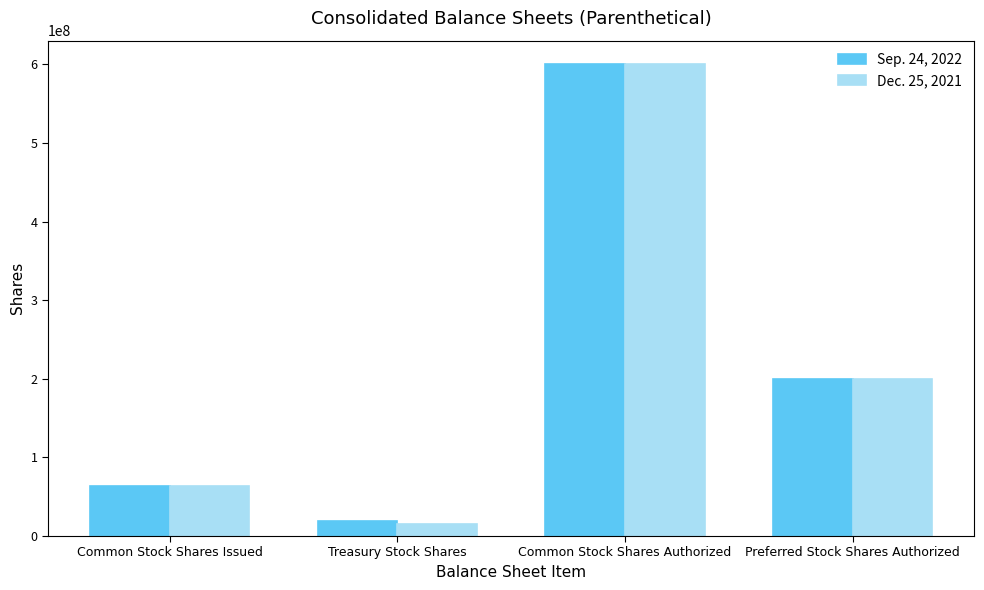

Read the Sep. 24, 2022 value at Preferred Stock Shares Authorized, to the nearest 50.

200000000